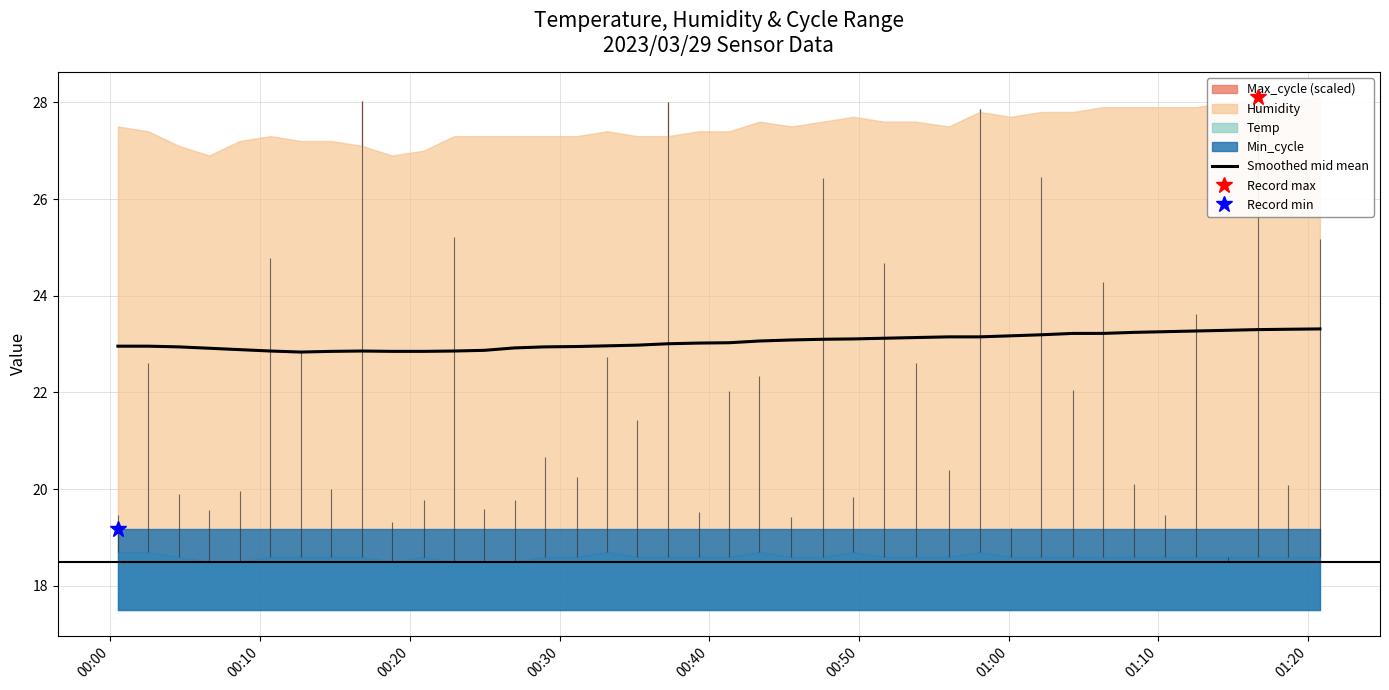

How many points are lower than both their immediate neighbors (excluding endpoints)?

1